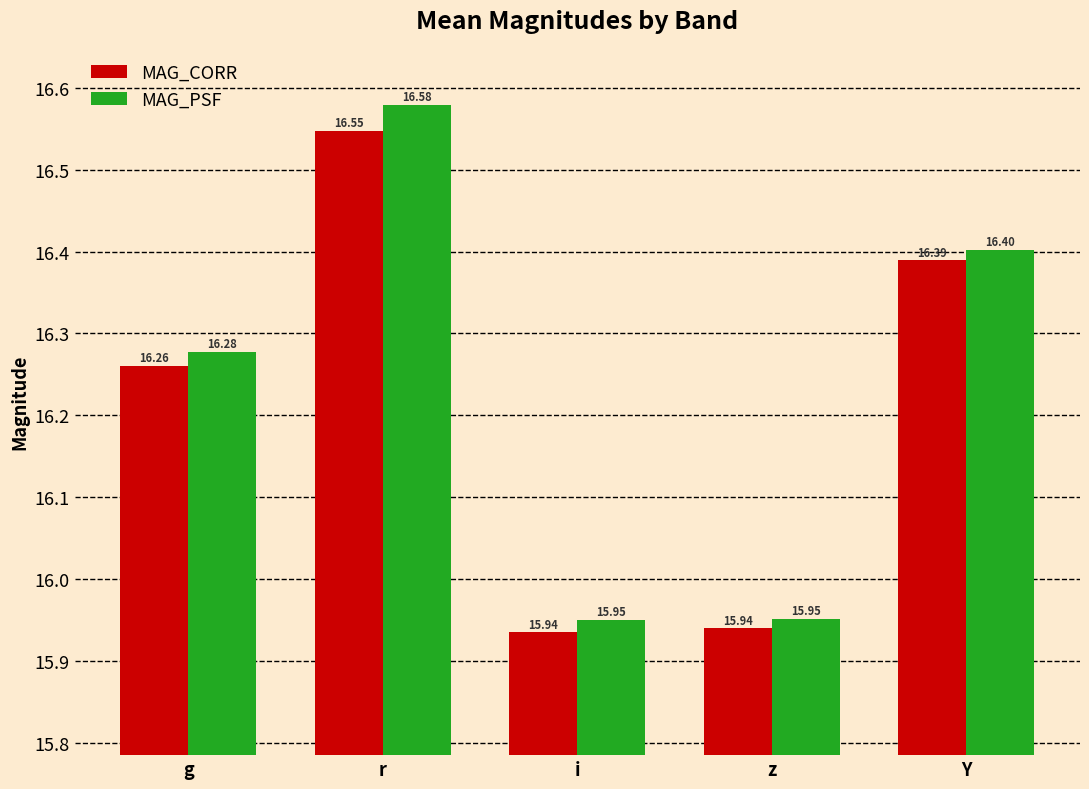

Rank the series at z from highest to lowest value.

MAG_PSF, MAG_CORR